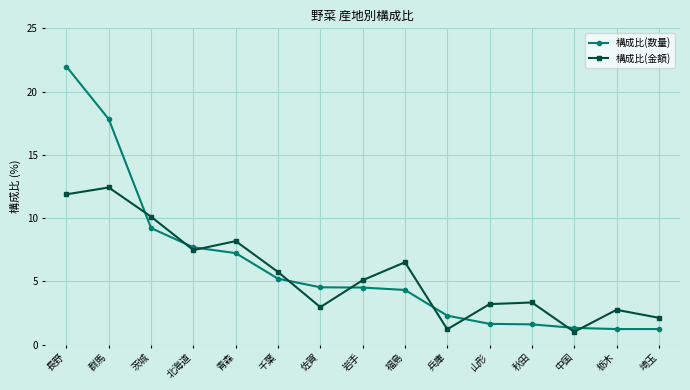

The 構成比(数量) series shows 1.6 at 千葉. True or false?

False